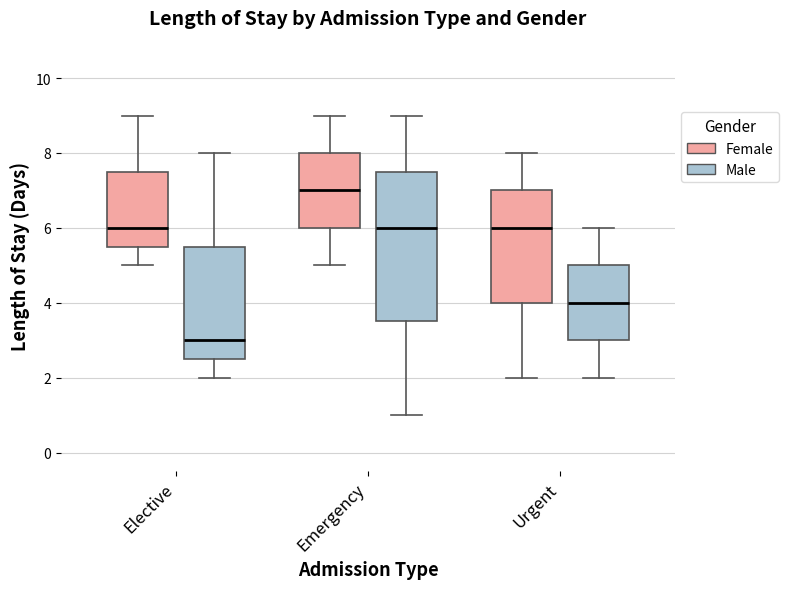

Reading left to right, transcribe this box plot: for each box, give where its median line is, the range the box spans, and where its two whiskers end, as read against the y-axis. The values are not printed on the chart, so give them approximately, as read against the axis.

Elective (Female): median 6.0, box 5.6 to 7.6, whiskers 5.0 to 9.0
Elective (Male): median 3.0, box 2.6 to 5.6, whiskers 2.0 to 8.0
Emergency (Female): median 7.0, box 6.0 to 8.0, whiskers 5.0 to 9.0
Emergency (Male): median 6.0, box 3.6 to 7.6, whiskers 1.0 to 9.0
Urgent (Female): median 6.0, box 4.0 to 7.0, whiskers 2.0 to 8.0
Urgent (Male): median 4.0, box 3.0 to 5.0, whiskers 2.0 to 6.0